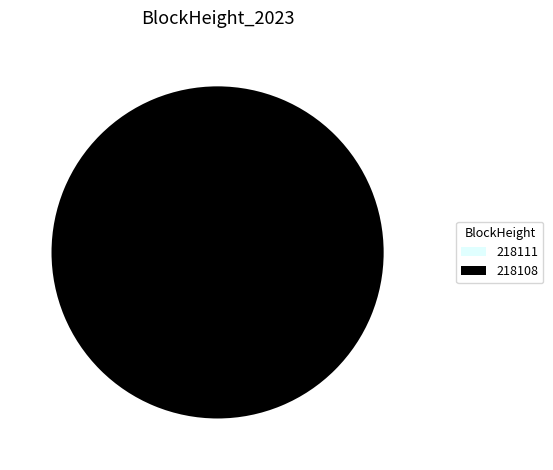

Between 218111 and 218108, which is larger?

218108